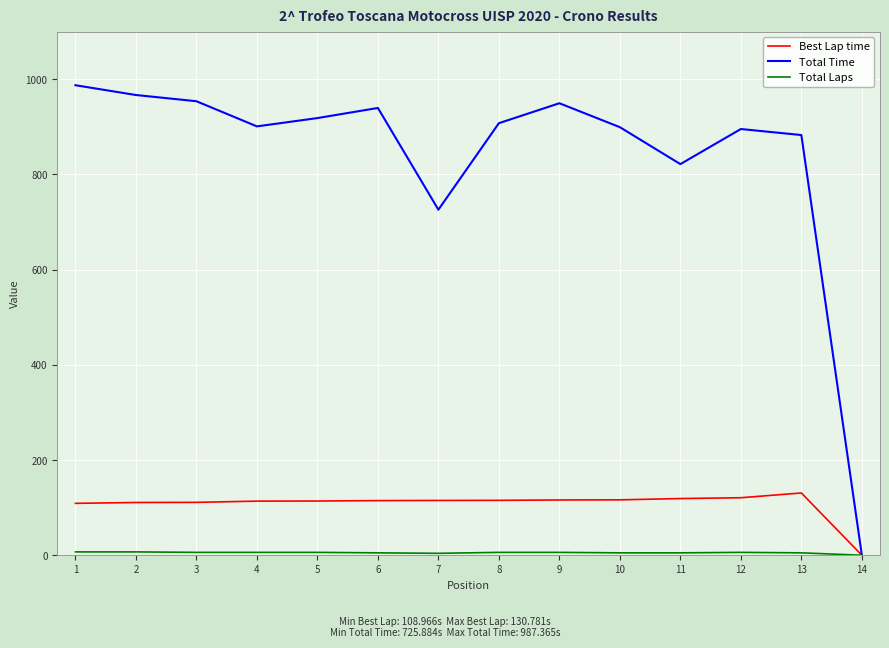

Which series has the widest spread of values?

Total Time